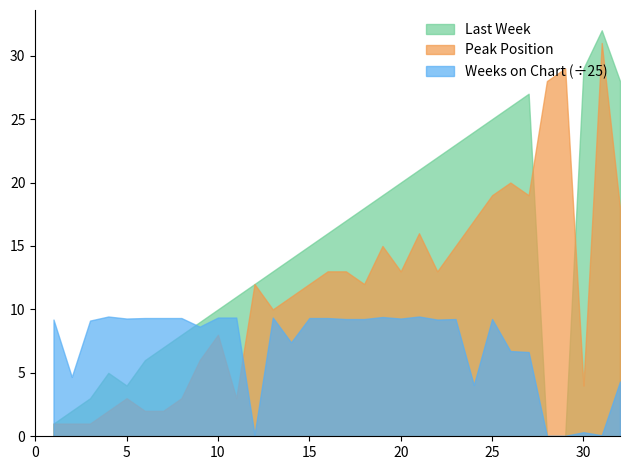

What is the value of the Peak Position point at the 7th from the left?

2